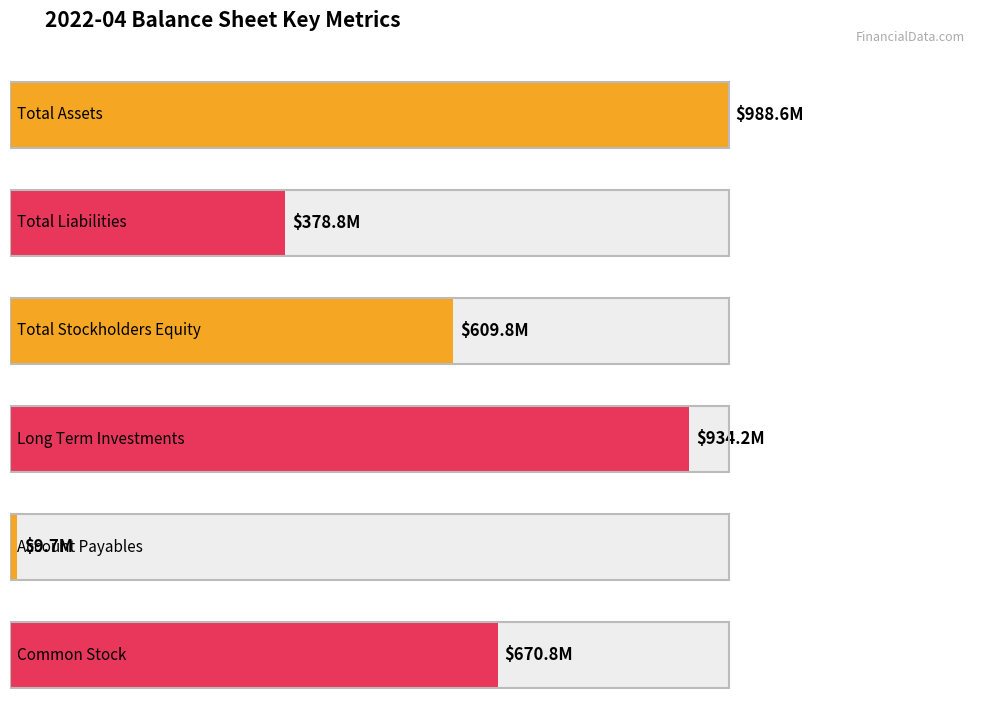

Are the bars horizontal?

Yes